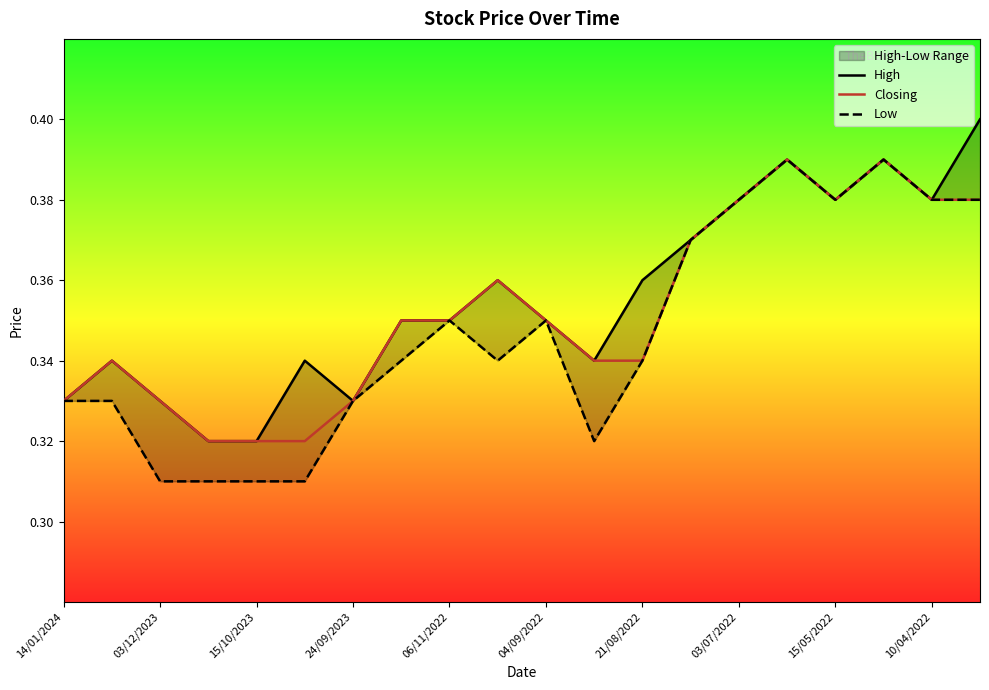

Is it true that Closing equals 0.5 at 06/11/2022?

False